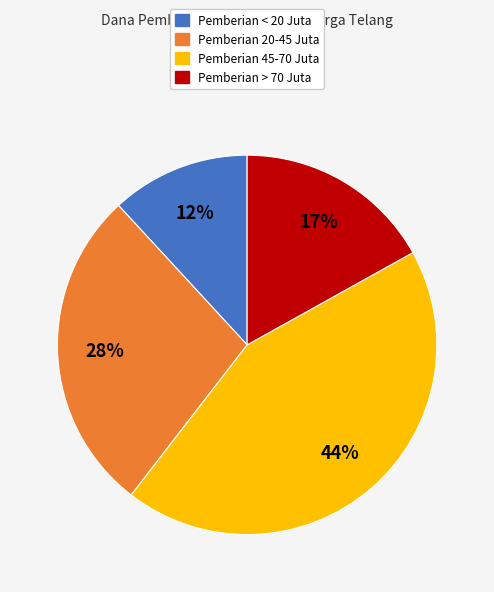

True or false: Pemberian > 70 Juta accounts for 17% of the total.

True